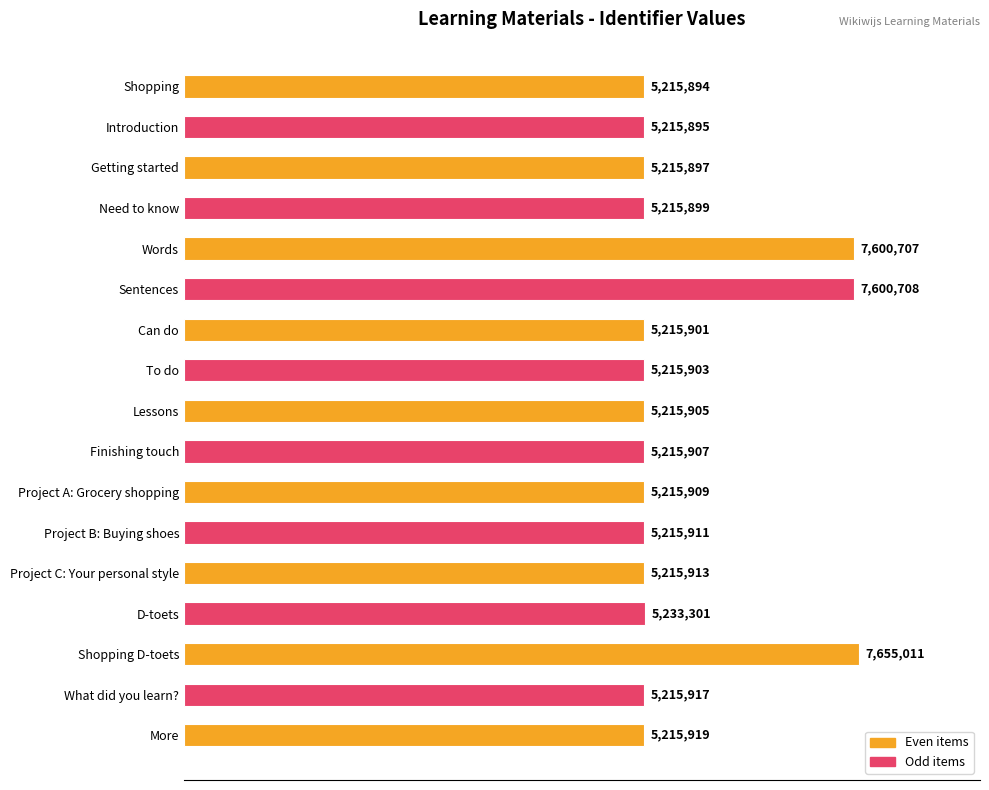

Rank the categories by value from highest to lowest.

Shopping D-toets, Sentences, Words, D-toets, More, What did you learn?, Project C: Your personal style, Project B: Buying shoes, Project A: Grocery shopping, Finishing touch, Lessons, To do, Can do, Need to know, Getting started, Introduction, Shopping